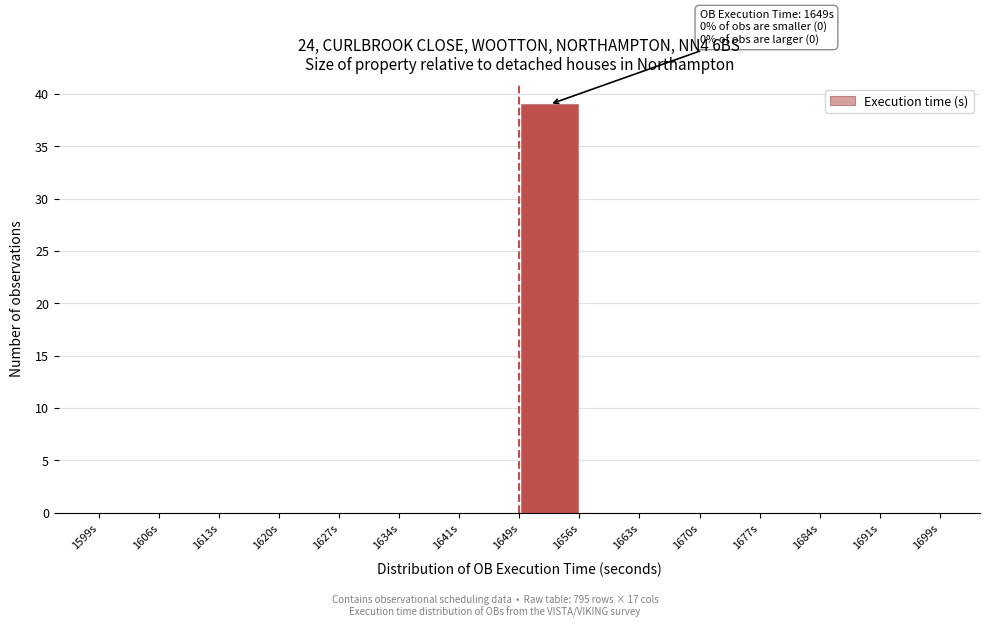

Over which range of the x-axis is the bar tallest?

1649 to 1656